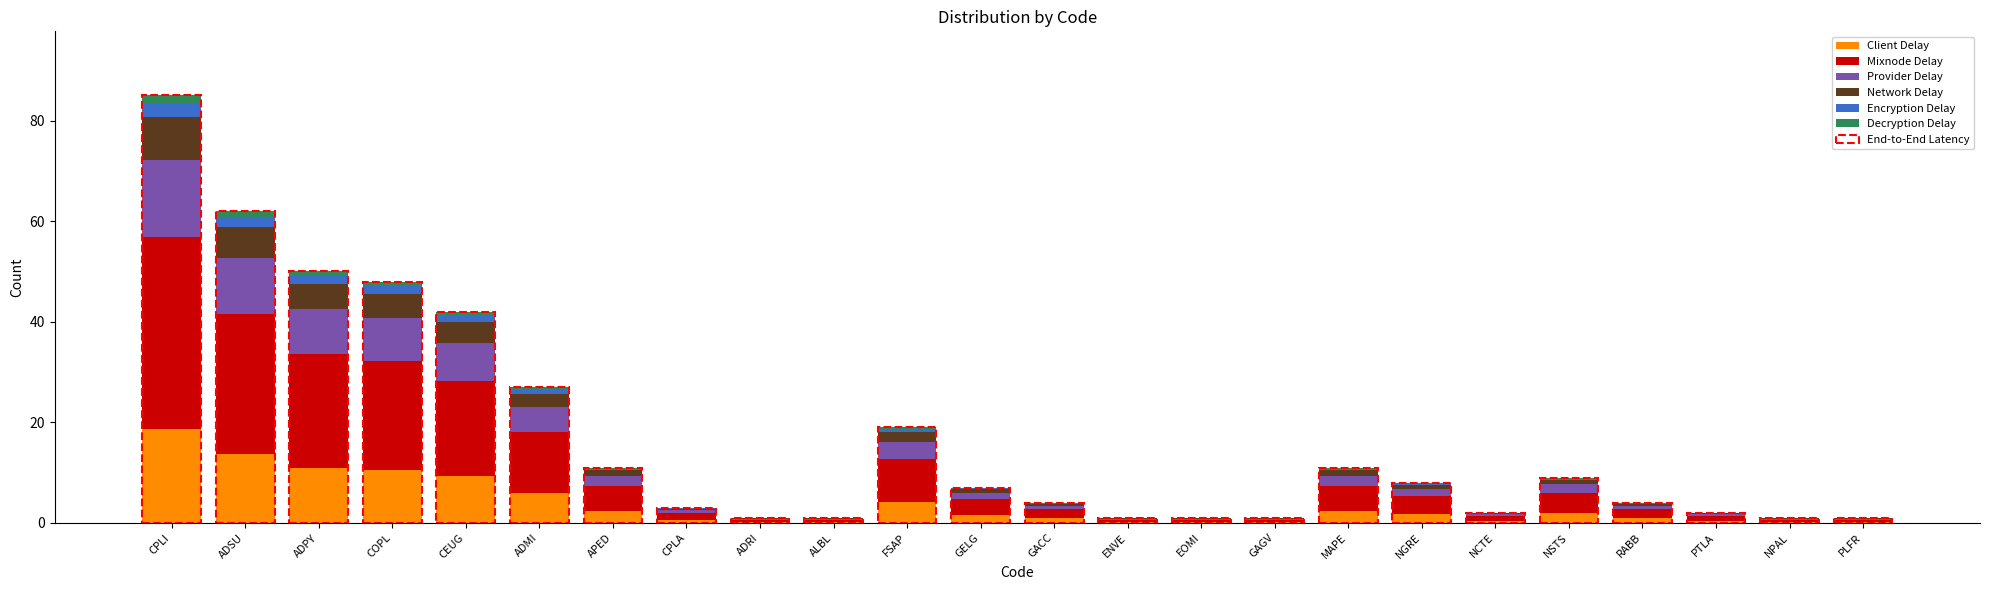

Is the value of Provider Delay at FSAP greater than the value of Encryption Delay at ADPY?

Yes